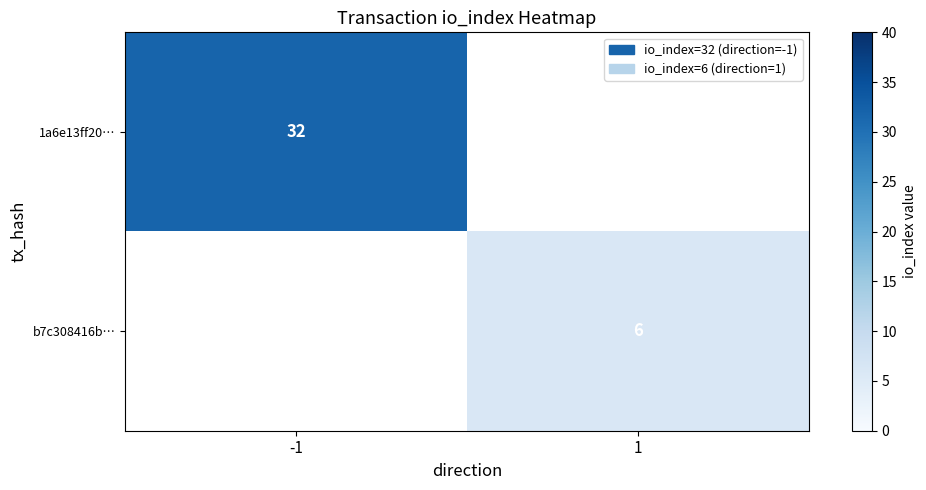

Is it true that 1a6e13ff20… equals 32 at -1?

True